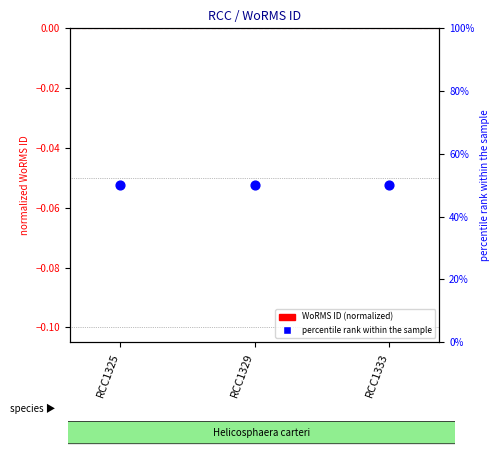

At how many categories does at least one series exceed 4?

3